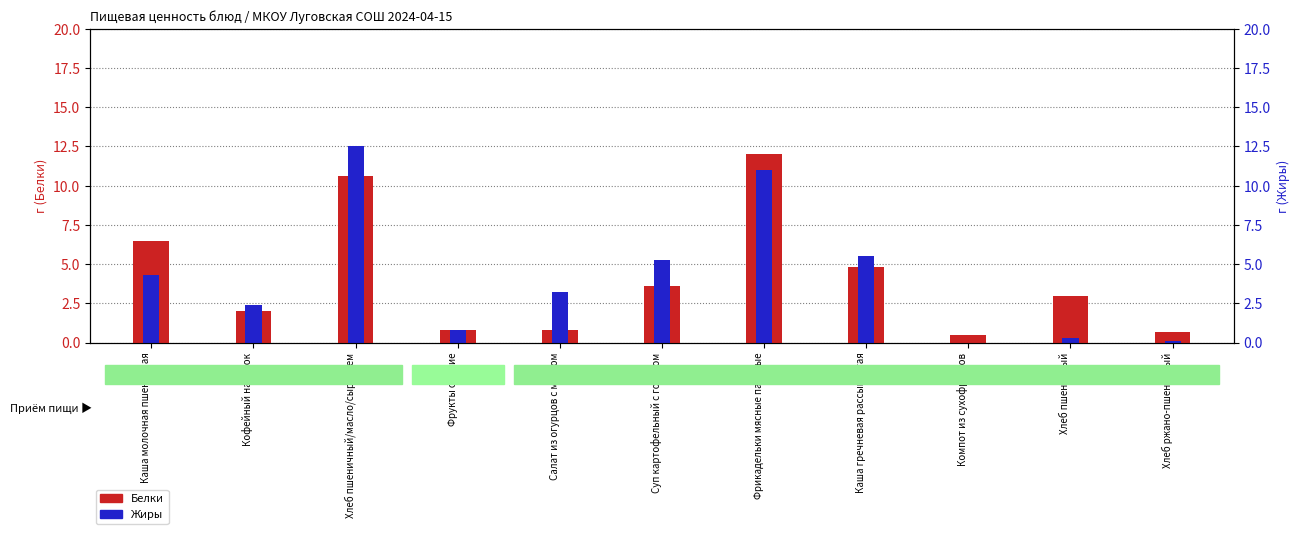

What is the greatest value displayed?

12.5